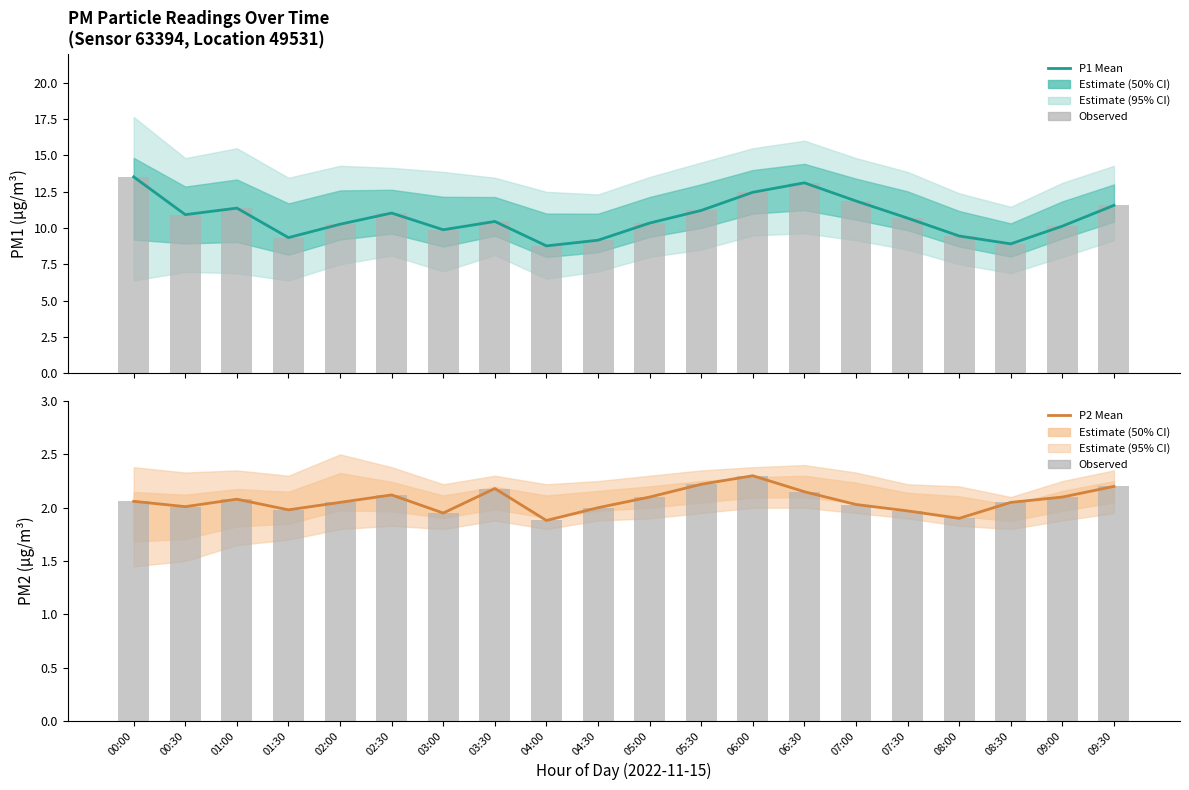

Is it true that P2 Estimate equals 0.7 at 07:30?

False